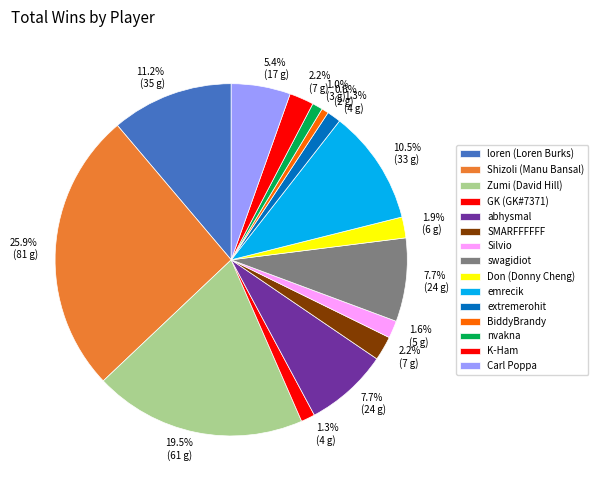

Is there a majority slice in this chart?

No